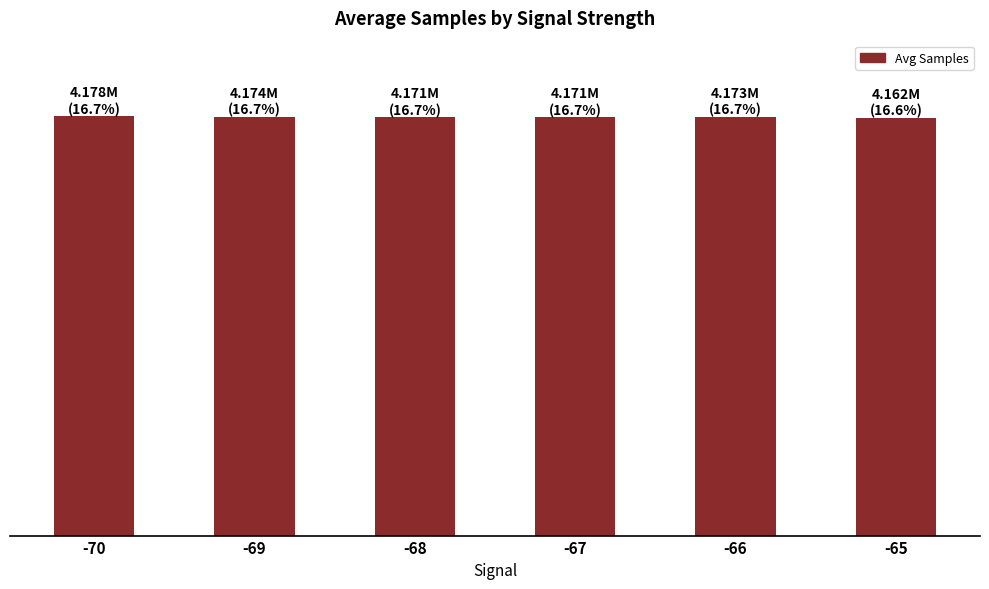

What is the difference between the maximum and minimum values?

15332.0